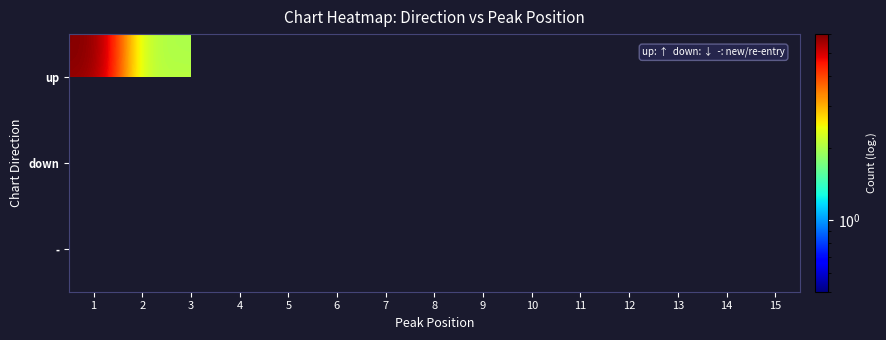

At 15, list the series in order from largest to smallest.

up, down, -